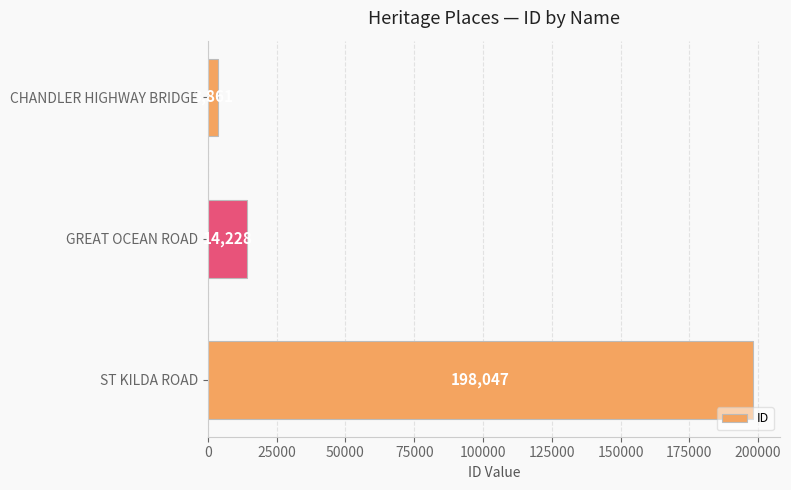

Reading top to bottom, list all the values displayed in this chart.

CHANDLER HIGHWAY BRIDGE=3861	GREAT OCEAN ROAD=14228	ST KILDA ROAD=198047